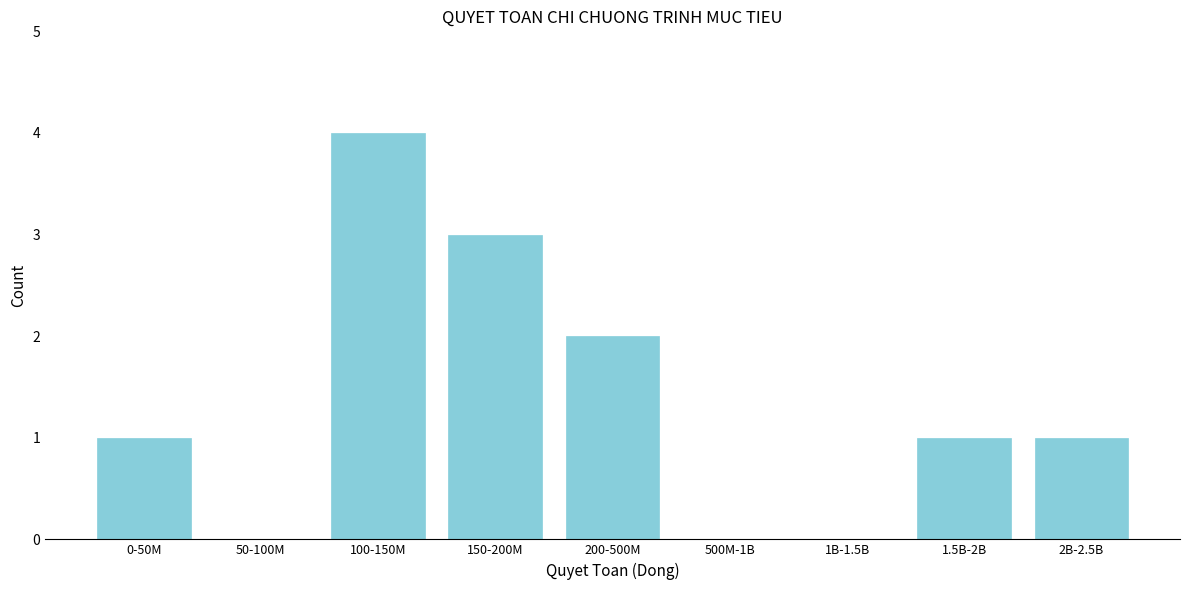

Reading right to left, transcribe all the data shown in this chart.

2B-2.5B=1	1.5B-2B=1	1B-1.5B=0	500M-1B=0	200-500M=2	150-200M=3	100-150M=4	50-100M=0	0-50M=1